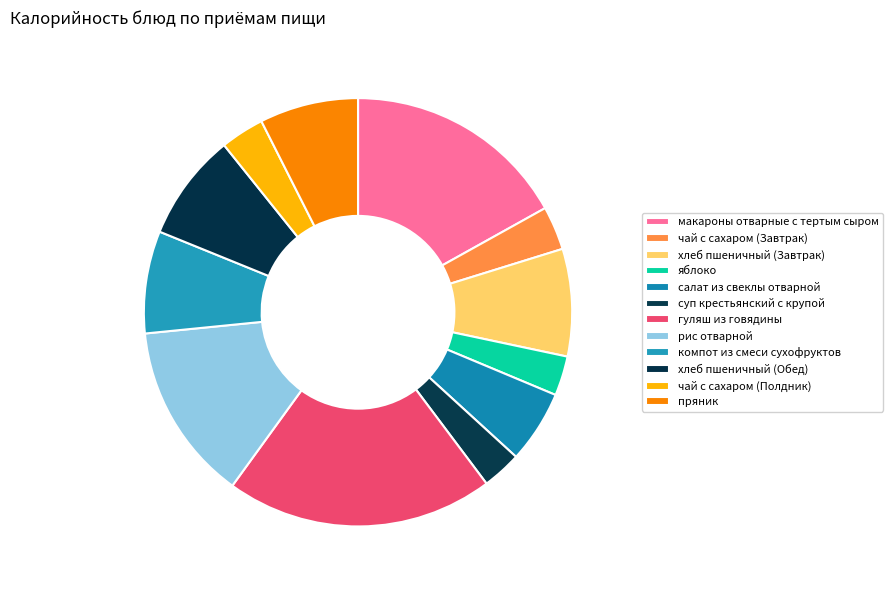

Does any single category account for the majority?

No